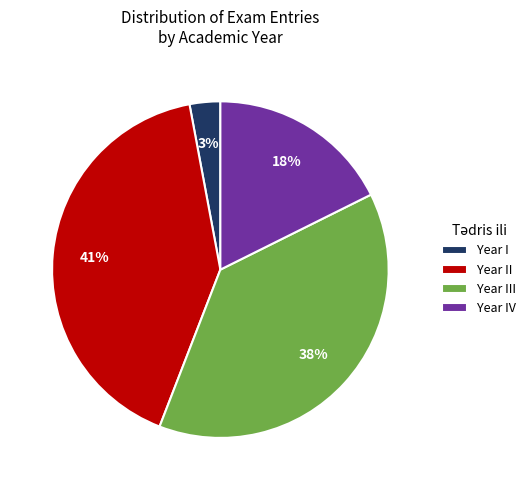

True or false: Year III accounts for 38% of the total.

True